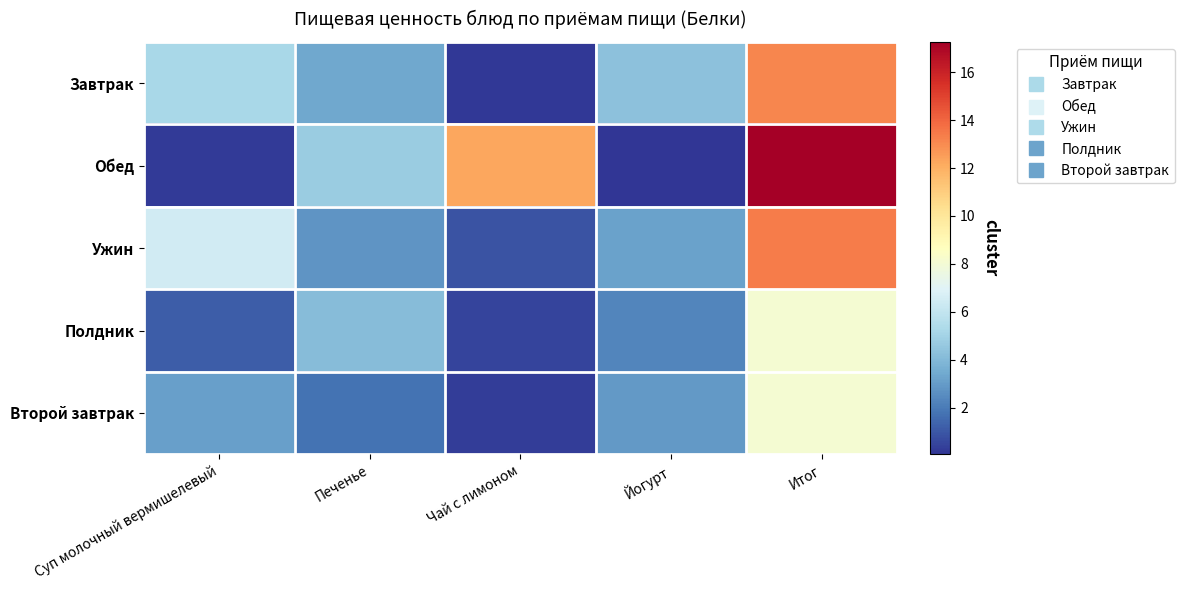

What is the spread (max minus min) of values at Суп молочный вермишелевый?

6.3